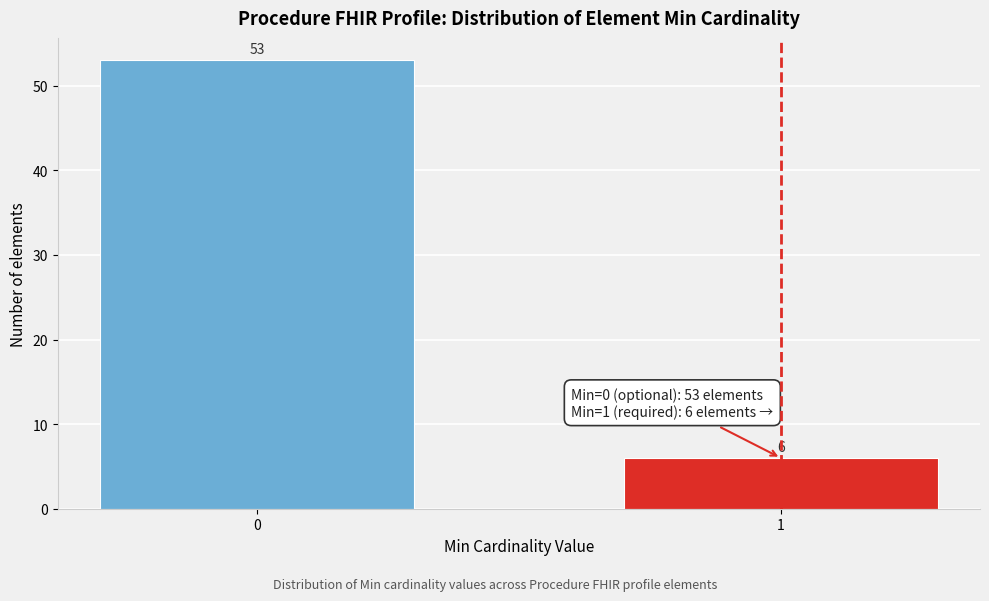

Reading left to right, extract all data points from this chart.

53	6